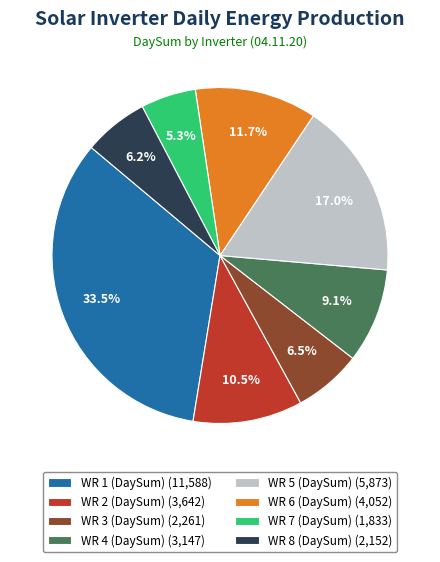

Between WR 6 (DaySum) (4,052) and WR 2 (DaySum) (3,642), which is larger?

WR 6 (DaySum) (4,052)